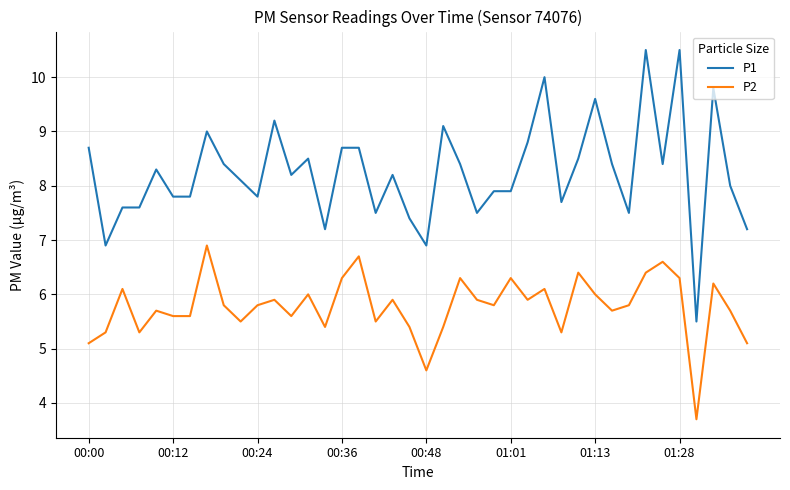

Which series has the widest spread of values?

P1